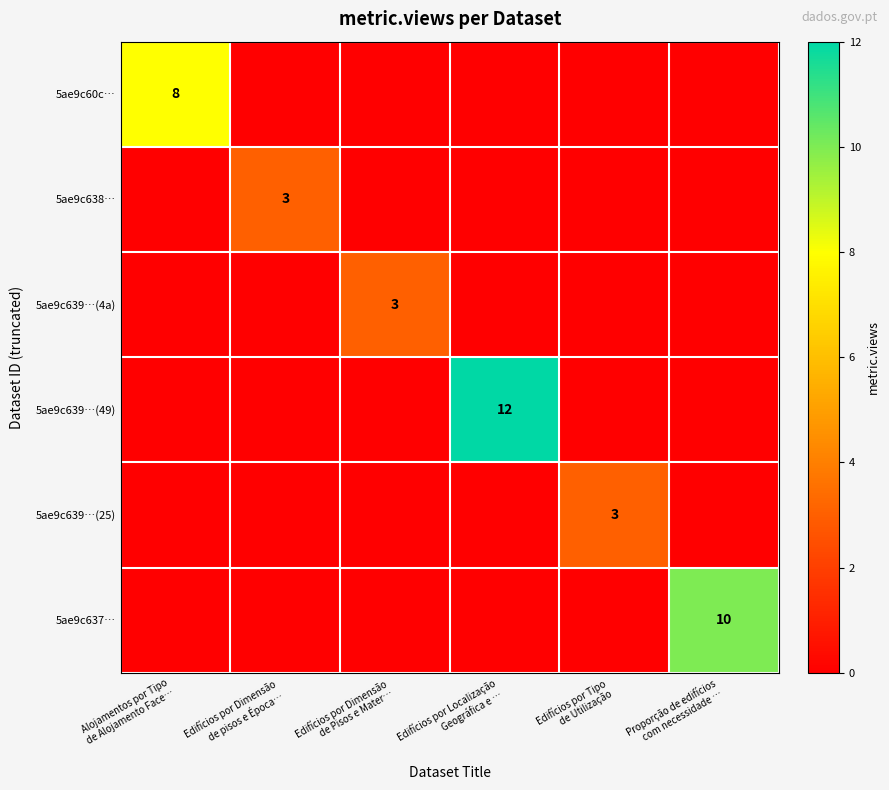

What is the difference between the maximum and minimum values in the 5ae9c639…(49) series?

12